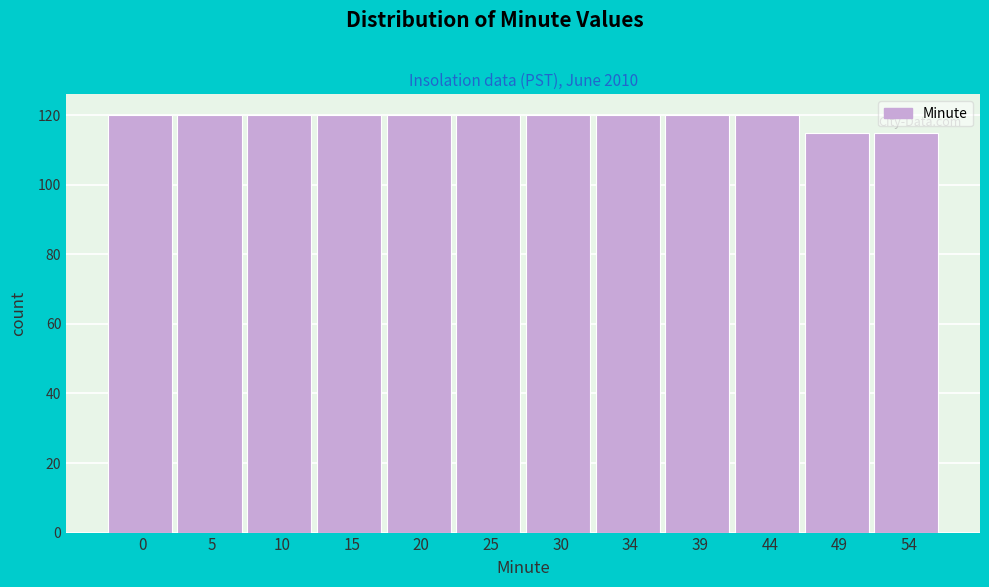

Reading left to right, extract all data points from this chart.

0=120	5=120	10=120	15=120	20=120	25=120	30=120	34=120	39=120	44=120	49=115	54=115